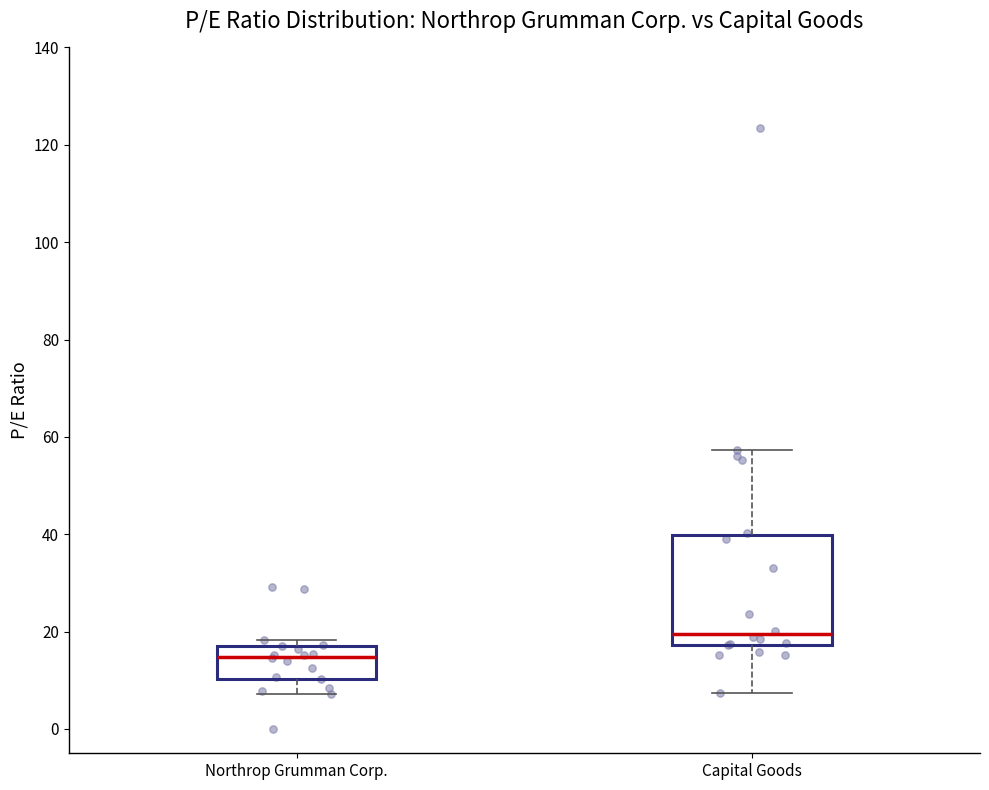

Which box has the highest median line?

Capital Goods